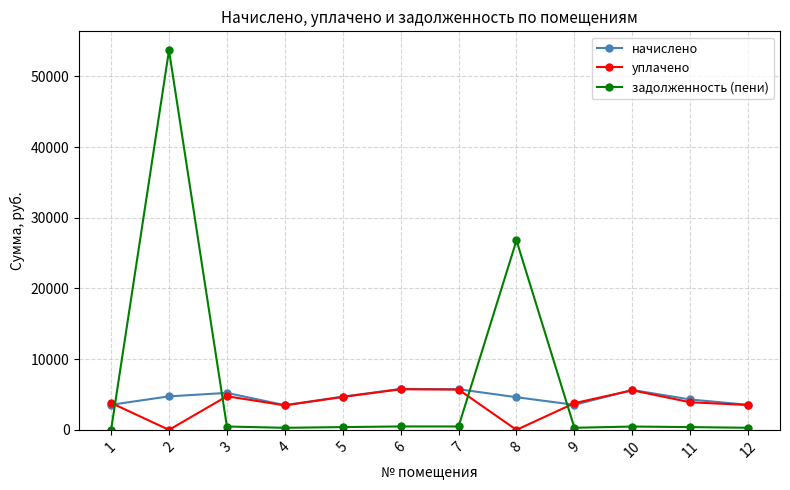

True or false: уплачено and задолженность (пени) intersect in this chart.

True